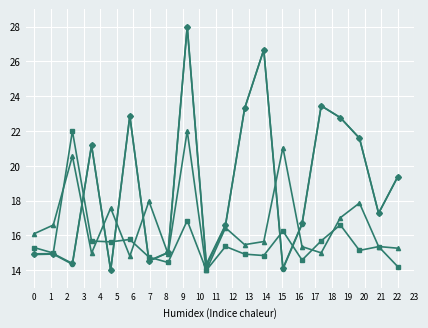

What is the minimum value shown in the chart?

14.0